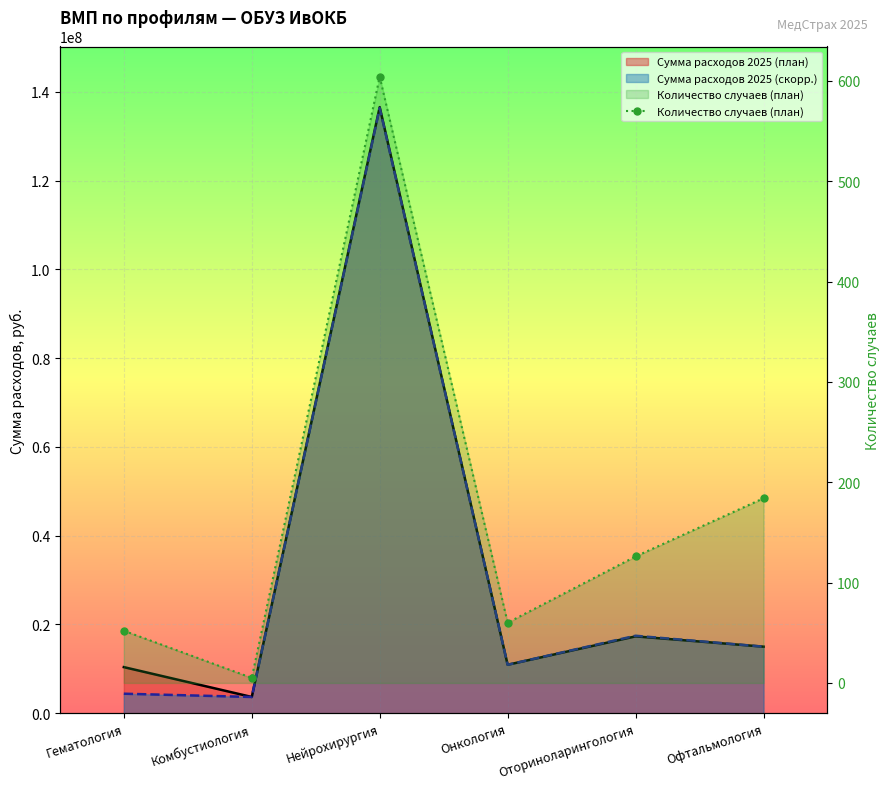

How many values exceed 126?

2